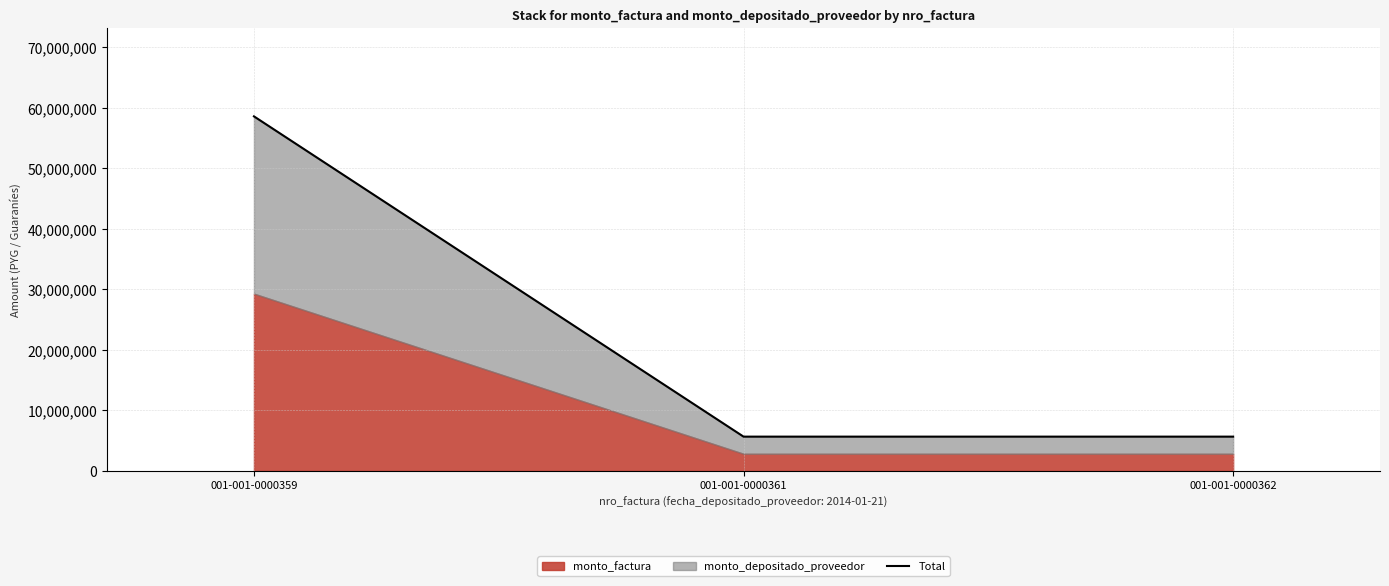

What is the value of the 2nd point from the left?

5670000